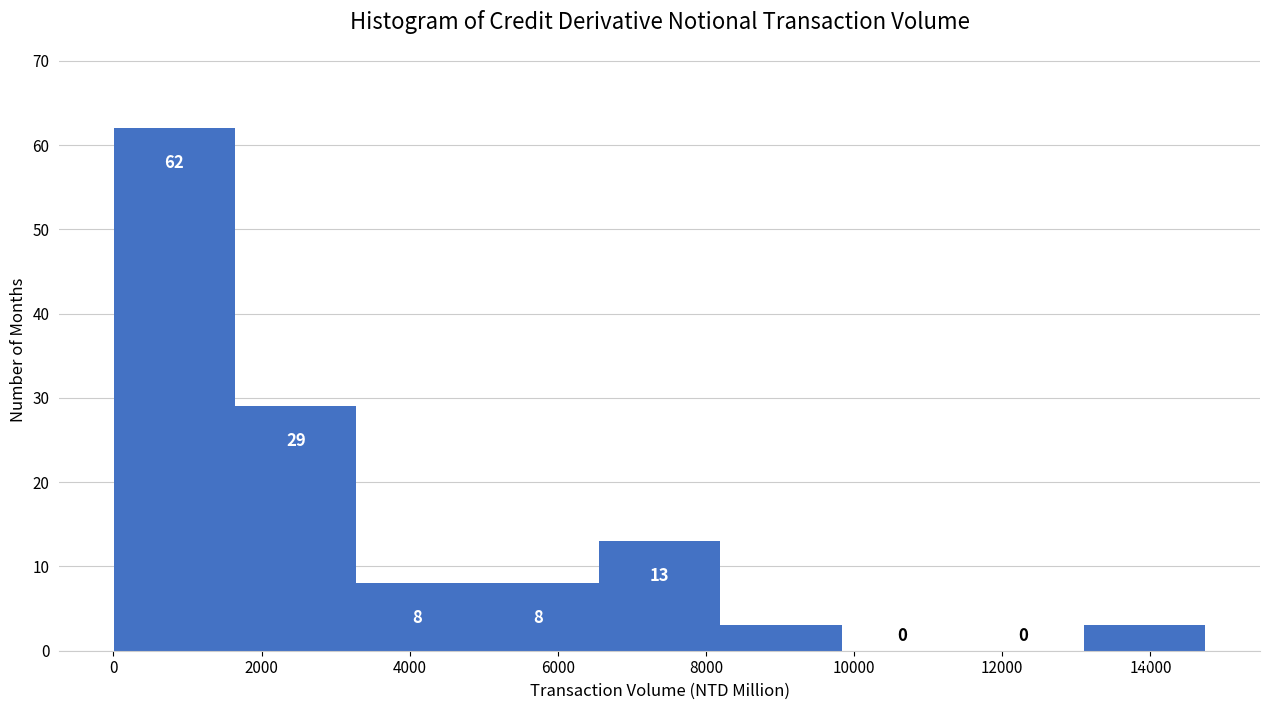

Reading left to right, list every bar in this chart as the range it spans on the x-axis followed by its height. The bar edges are not printed on the chart, so give them approximately, as read against the axis.

0 to 1600: 62
1600 to 3200: 29
3200 to 5000: 8
5000 to 6600: 8
6600 to 8200: 13
8200 to 9800: 3
9800 to 11400: 0
11400 to 13200: 0
13200 to 14800: 3